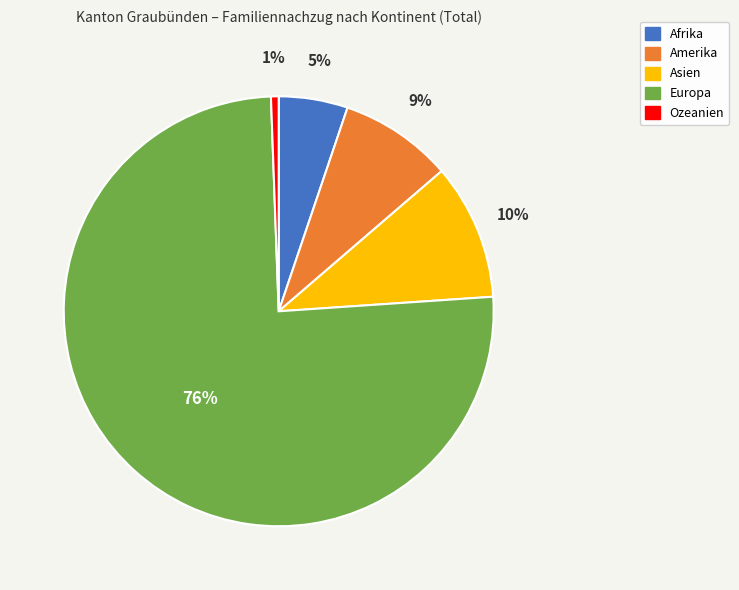

Which has a higher value, Asien or Ozeanien?

Asien